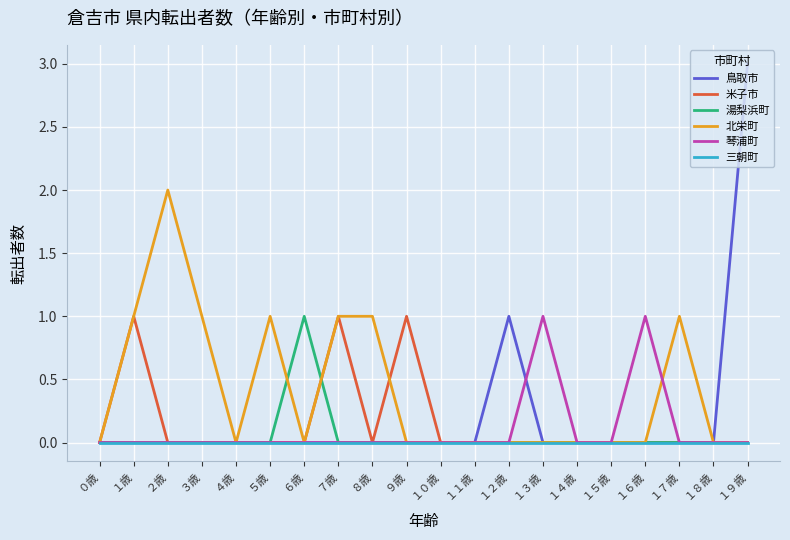

Which series has the widest spread of values?

鳥取市